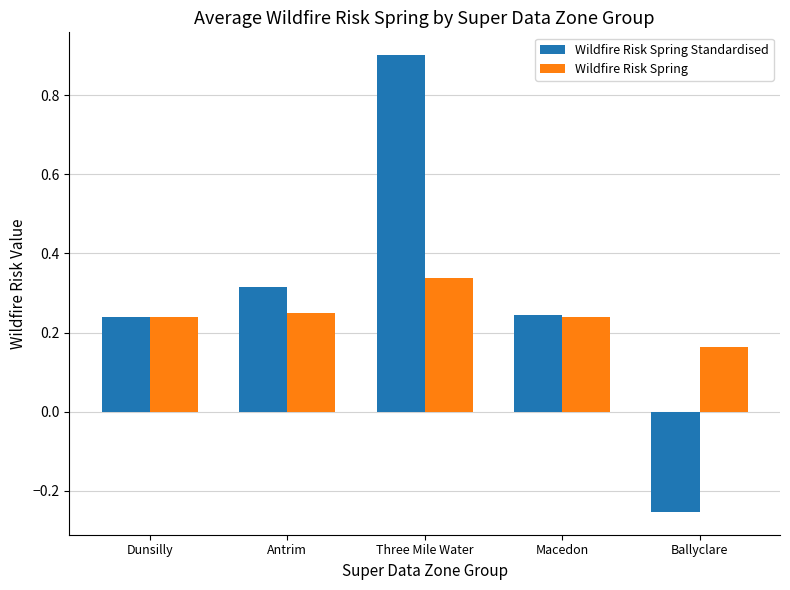

What is the label of the 2nd bar from the left?

Antrim